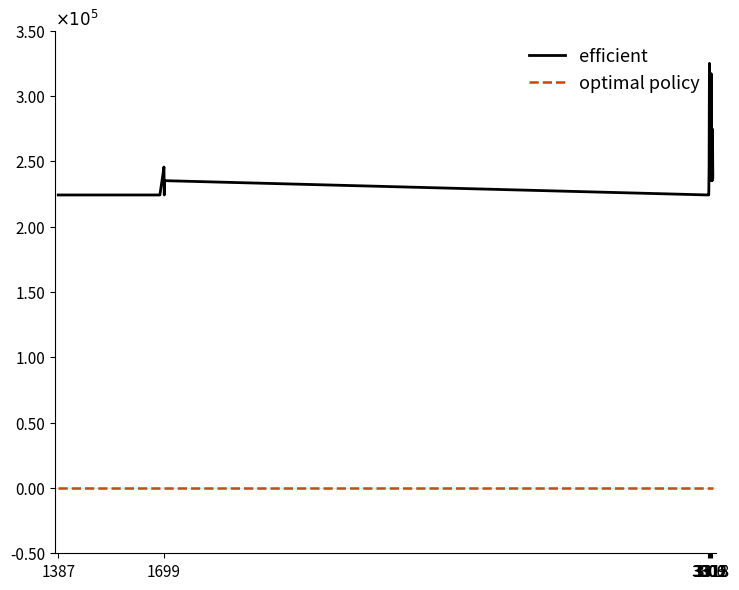

Does the chart display data point markers on the line(s)?

No